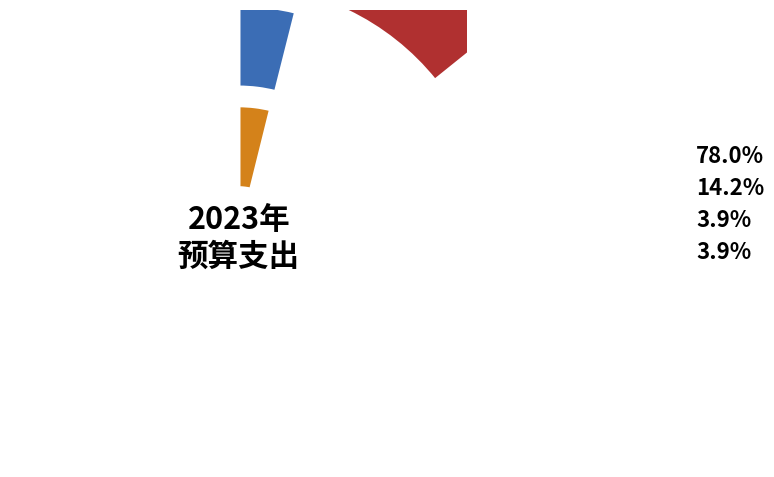

What is the smallest slice in the pie chart?

住房保障支出